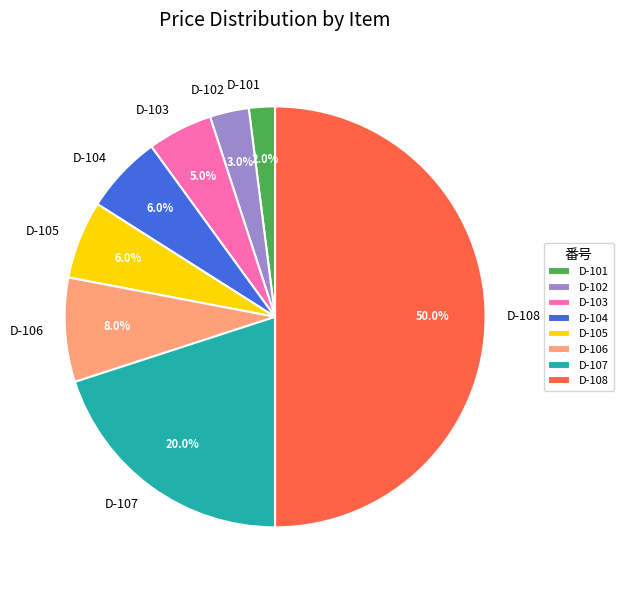

Does D-103 represent more than half of the total?

No